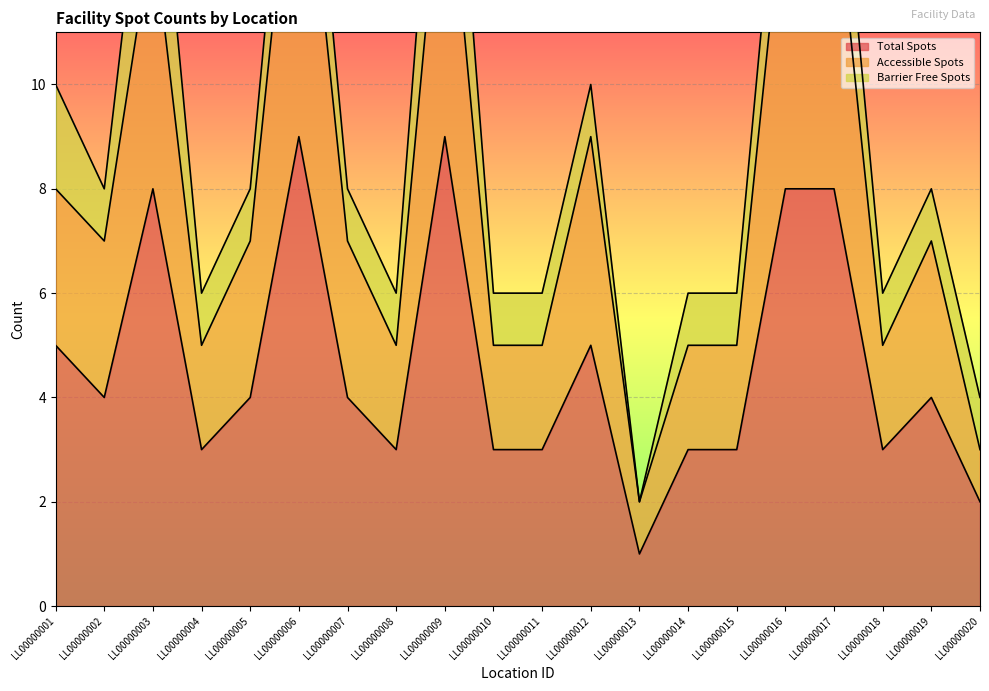

Is it true that Total Spots equals 6 at LL00000005?

False